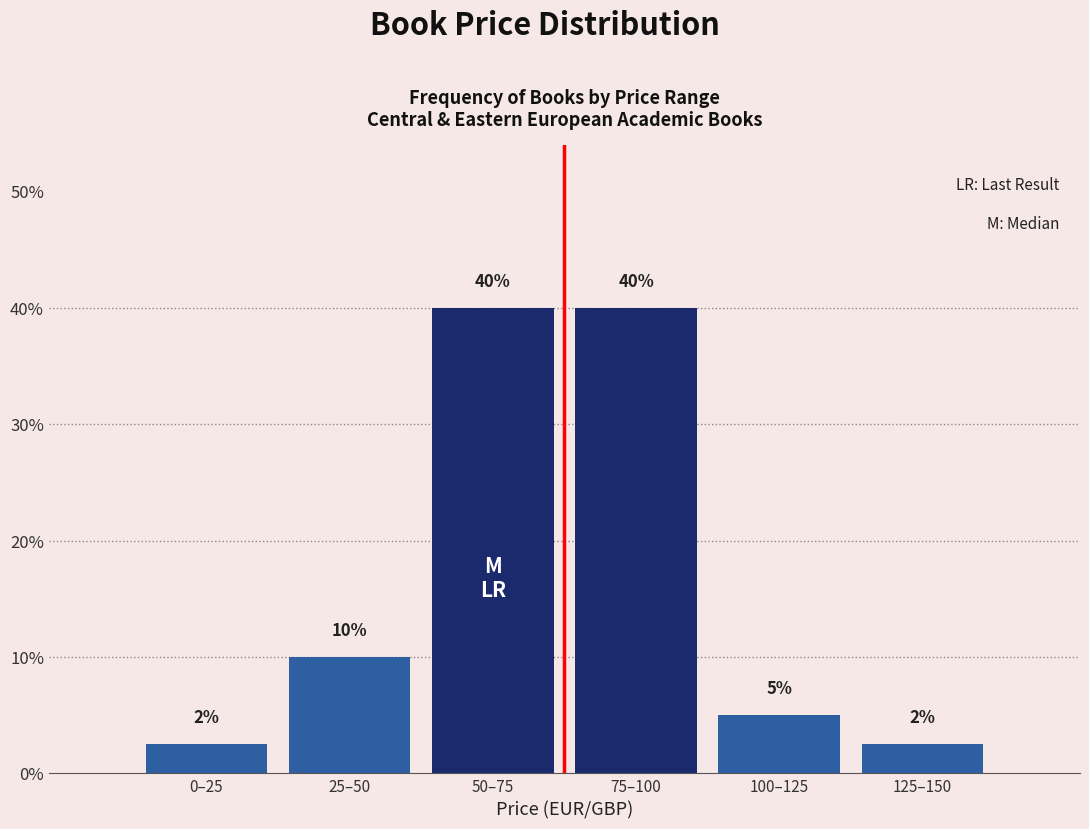

True or false: the data shows 5.0 at 100–125.

True